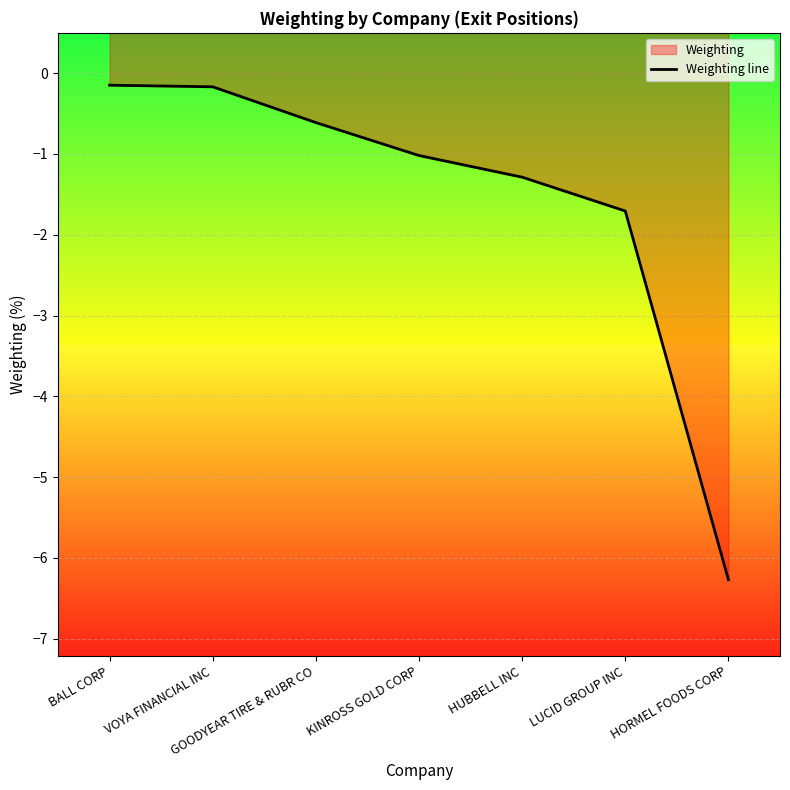

Where is the data nearest to the value -3?

LUCID GROUP INC